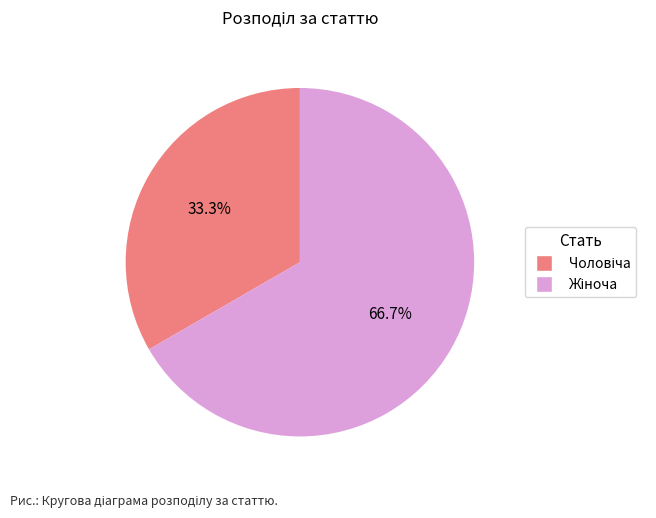

How many segments does this pie chart have?

2